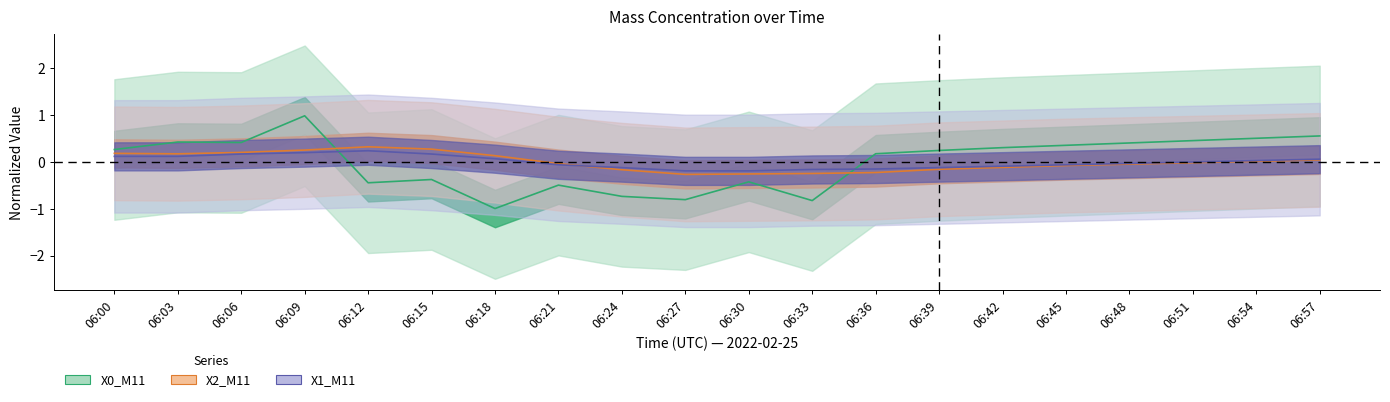

What is the maximum value shown in the chart?

1.0